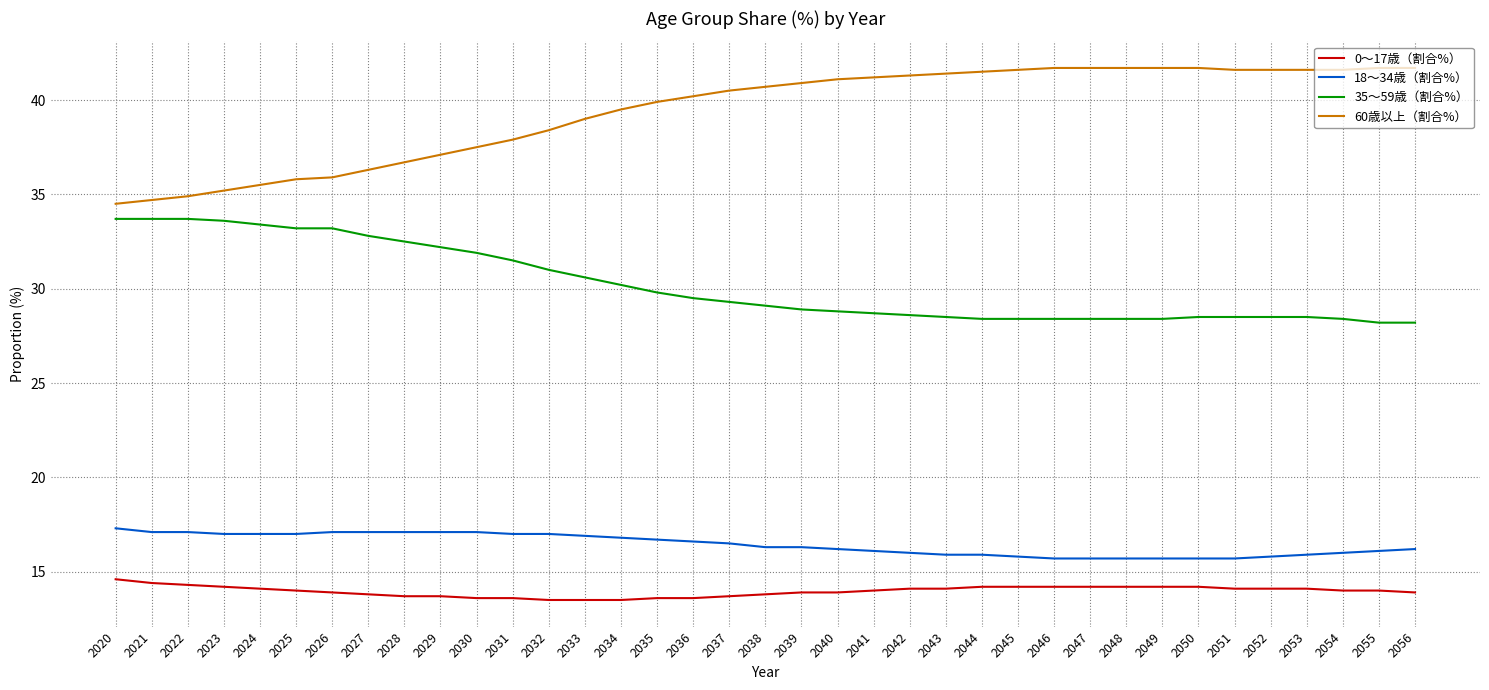

Is it true that 35～59歳（割合%） equals 38.9 at 2043?

False